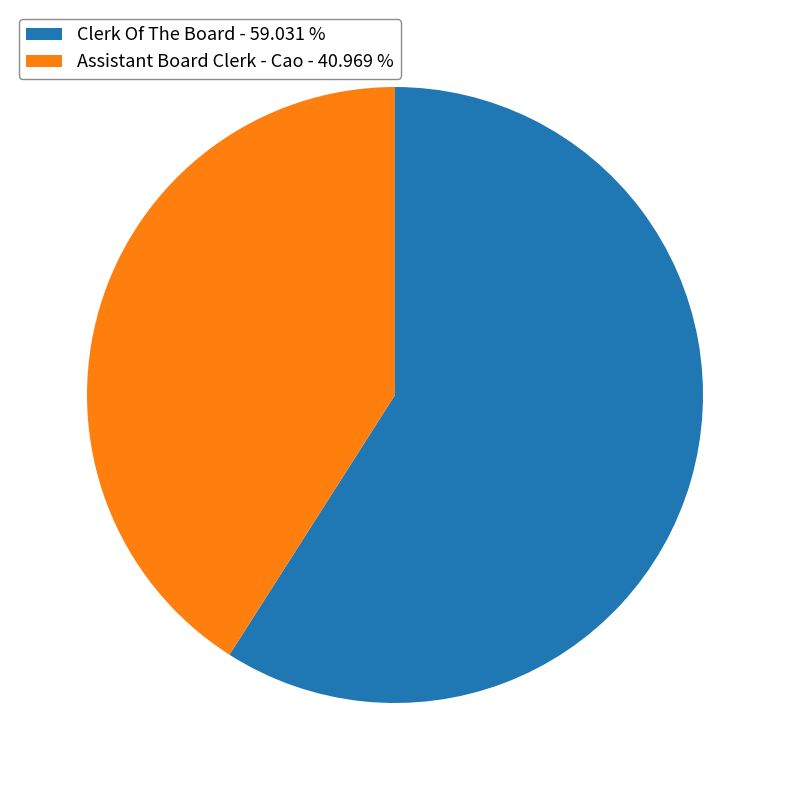

Which slice is the largest?

Clerk Of The Board